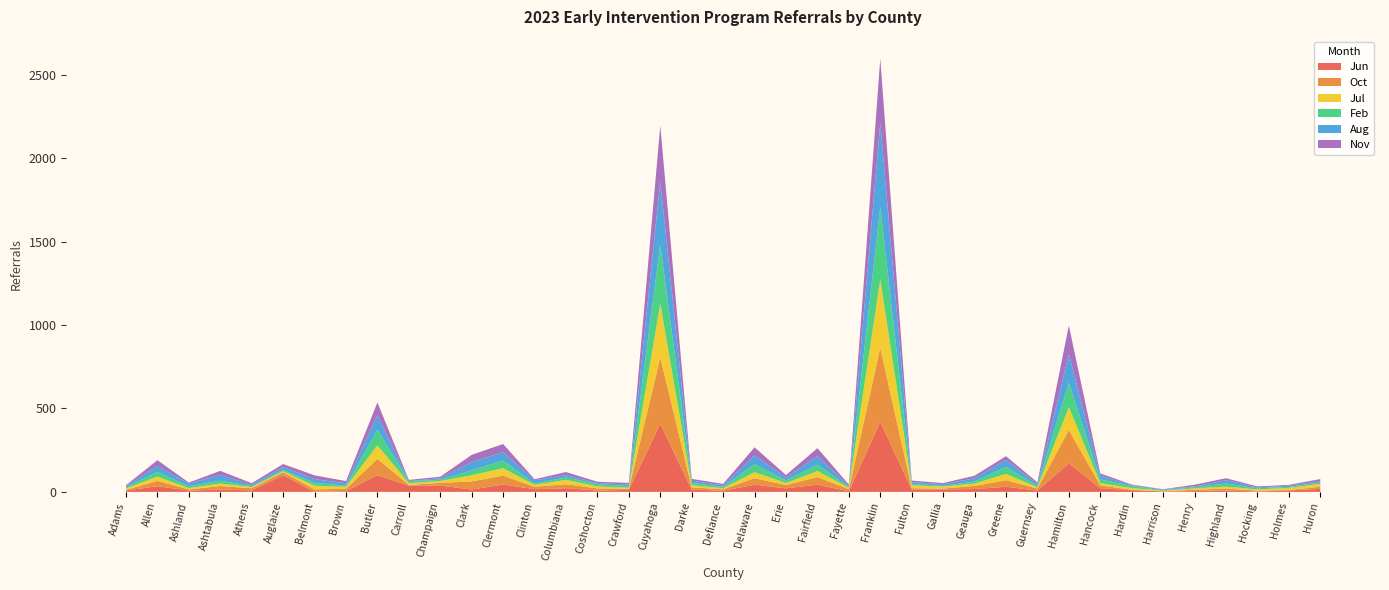

Reading left to right, list all the values displayed in this chart.

Jun: Adams=8	Allen=34	Ashland=8	Ashtabula=14	Athens=9	Auglaize=100	Belmont=0	Brown=5	Butler=100	Carroll=38	Champaign=38	Clark=14	Clermont=44	Clinton=16	Columbiana=22	Coshocton=8	Crawford=12	Cuyahoga=408	Darke=14	Defiance=7	Delaware=43	Erie=21	Fairfield=43	Fayette=4	Franklin=420	Fulton=15	Gallia=15	Geauga=17	Greene=31	Guernsey=8	Hamilton=171	Hancock=22	Hardin=10	Harrison=3	Henry=5	Highland=9	Hocking=2	Holmes=9	Huron=18
Oct: Adams=4	Allen=32	Ashland=7	Ashtabula=21	Athens=13	Auglaize=18	Belmont=15	Brown=14	Butler=98	Carroll=4	Champaign=16	Clark=49	Clermont=53	Clinton=15	Columbiana=24	Coshocton=13	Crawford=7	Cuyahoga=397	Darke=13	Defiance=9	Delaware=39	Erie=20	Fairfield=46	Fayette=12	Franklin=443	Fulton=7	Gallia=5	Geauga=19	Greene=39	Guernsey=12	Hamilton=200	Hancock=17	Hardin=3	Harrison=1	Henry=8	Highland=11	Hocking=6	Holmes=2	Huron=13
Jul: Adams=9	Allen=26	Ashland=8	Ashtabula=15	Athens=7	Auglaize=6	Belmont=22	Brown=12	Butler=81	Carroll=10	Champaign=11	Clark=37	Clermont=45	Clinton=11	Columbiana=26	Coshocton=12	Crawford=6	Cuyahoga=321	Darke=13	Defiance=6	Delaware=36	Erie=12	Fairfield=36	Fayette=9	Franklin=410	Fulton=17	Gallia=12	Geauga=14	Greene=38	Guernsey=7	Hamilton=137	Hancock=14	Hardin=10	Harrison=3	Henry=8	Highland=12	Hocking=7	Holmes=13	Huron=17
Feb: Adams=7	Allen=28	Ashland=11	Ashtabula=17	Athens=5	Auglaize=9	Belmont=16	Brown=7	Butler=93	Carroll=12	Champaign=8	Clark=29	Clermont=45	Clinton=8	Columbiana=15	Coshocton=13	Crawford=9	Cuyahoga=355	Darke=14	Defiance=8	Delaware=48	Erie=15	Fairfield=38	Fayette=5	Franklin=434	Fulton=10	Gallia=4	Geauga=12	Greene=42	Guernsey=9	Hamilton=146	Hancock=22	Hardin=12	Harrison=3	Henry=7	Highland=18	Hocking=7	Holmes=6	Huron=8
Aug: Adams=7	Allen=36	Ashland=16	Ashtabula=35	Athens=8	Auglaize=16	Belmont=23	Brown=14	Butler=88	Carroll=1	Champaign=9	Clark=50	Clermont=51	Clinton=20	Columbiana=14	Coshocton=7	Crawford=10	Cuyahoga=381	Darke=13	Defiance=9	Delaware=53	Erie=17	Fairfield=52	Fayette=6	Franklin=505	Fulton=10	Gallia=10	Geauga=20	Greene=42	Guernsey=10	Hamilton=172	Hancock=22	Hardin=5	Harrison=5	Henry=5	Highland=20	Hocking=5	Holmes=7	Huron=10
Nov: Adams=5	Allen=34	Ashland=6	Ashtabula=24	Athens=10	Auglaize=18	Belmont=23	Brown=13	Butler=76	Carroll=7	Champaign=9	Clark=43	Clermont=49	Clinton=6	Columbiana=18	Coshocton=8	Crawford=10	Cuyahoga=333	Darke=11	Defiance=9	Delaware=48	Erie=16	Fairfield=47	Fayette=8	Franklin=384	Fulton=9	Gallia=7	Geauga=15	Greene=22	Guernsey=11	Hamilton=171	Hancock=14	Hardin=4	Harrison=1	Henry=10	Highland=12	Hocking=6	Holmes=5	Huron=11